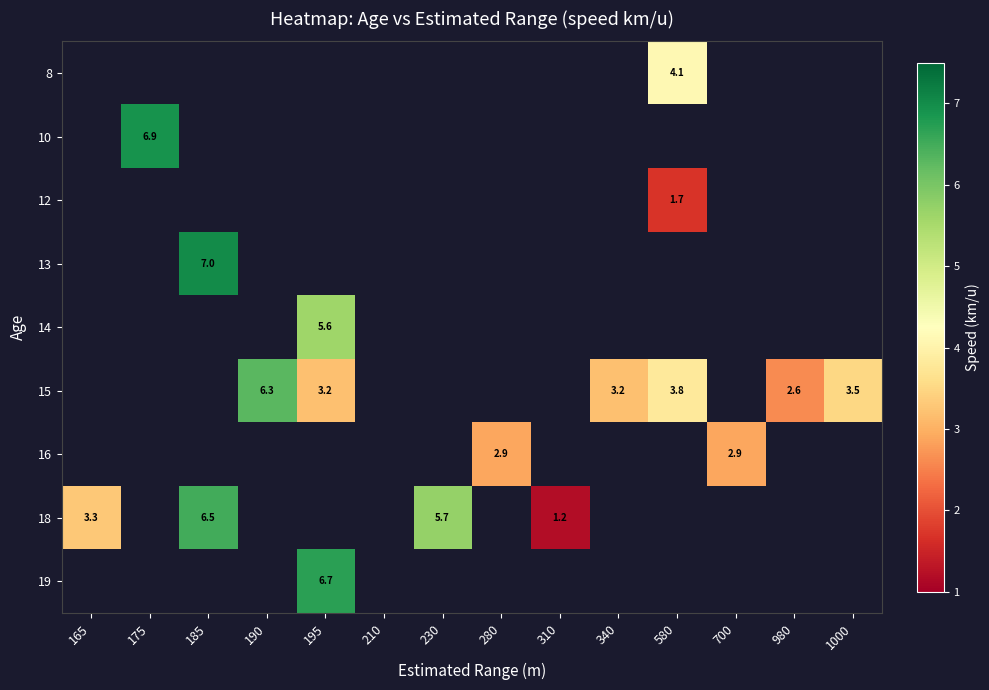

How many distinct data groups are displayed?

9